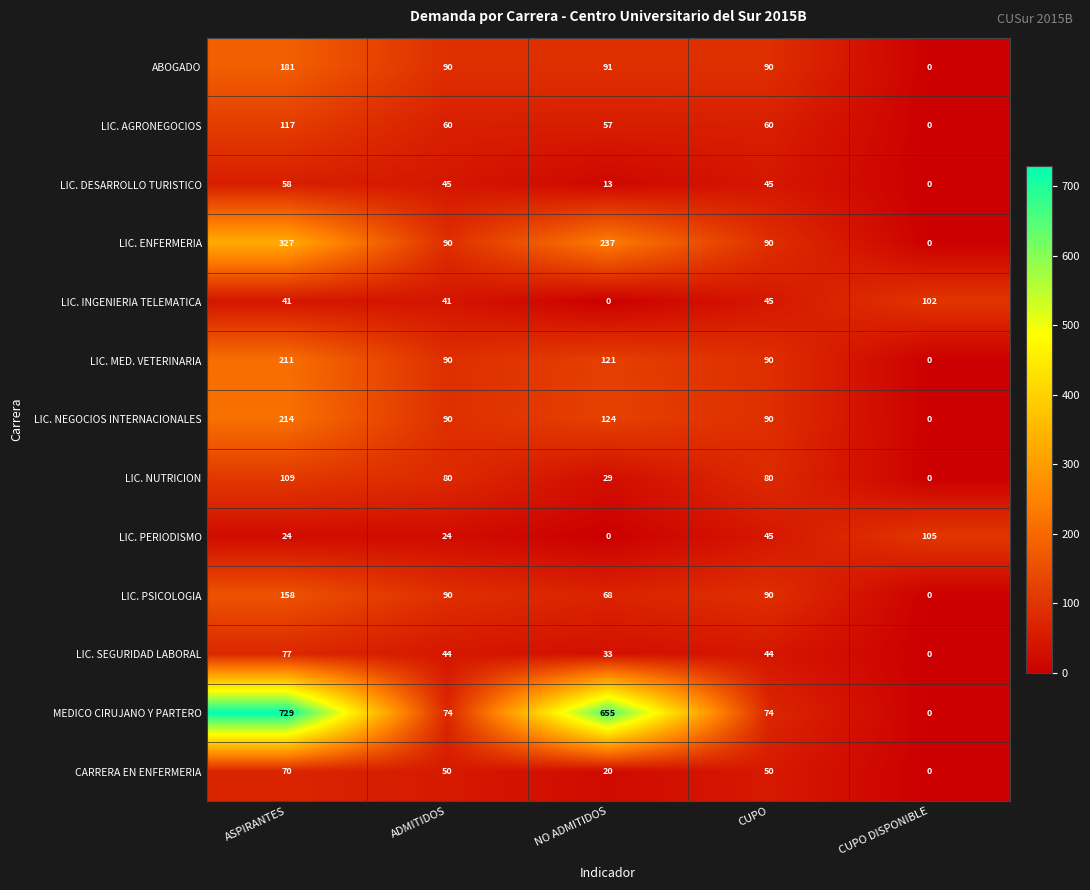

What is the greatest value displayed?

729